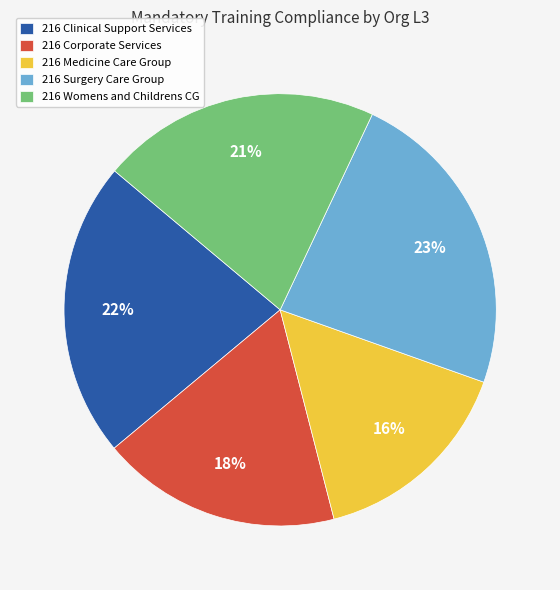

How many slices are in this pie chart?

5